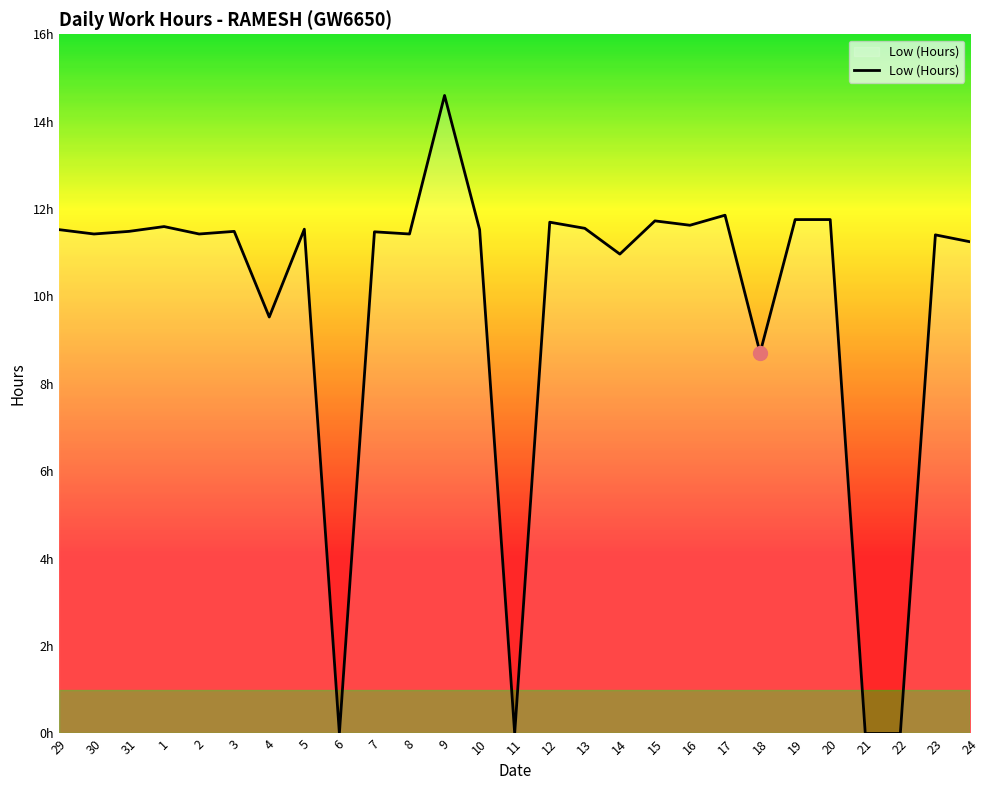

What is the change in value from 11 to 16?

+11.6